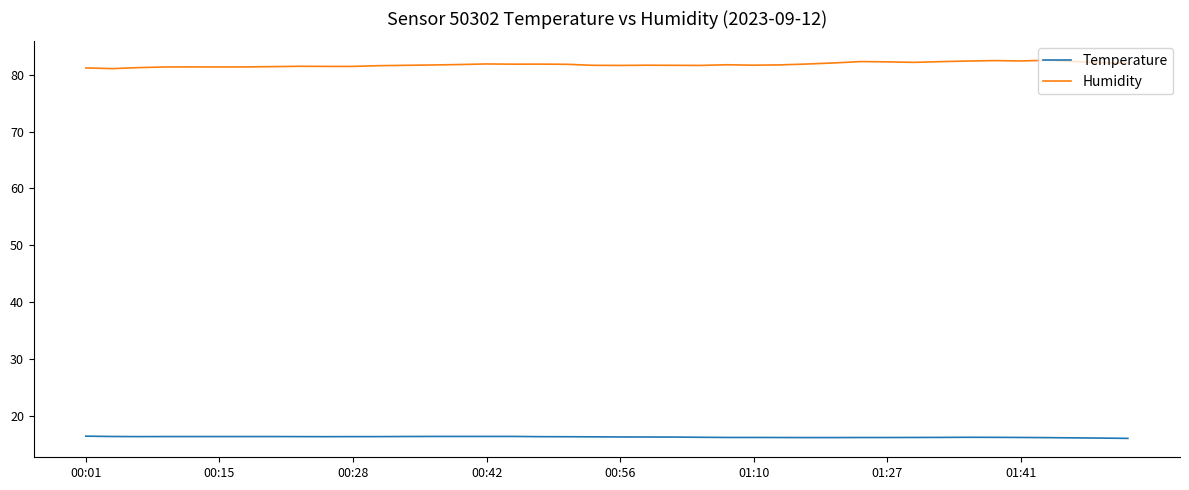

What is the maximum value for Temperature?

16.4